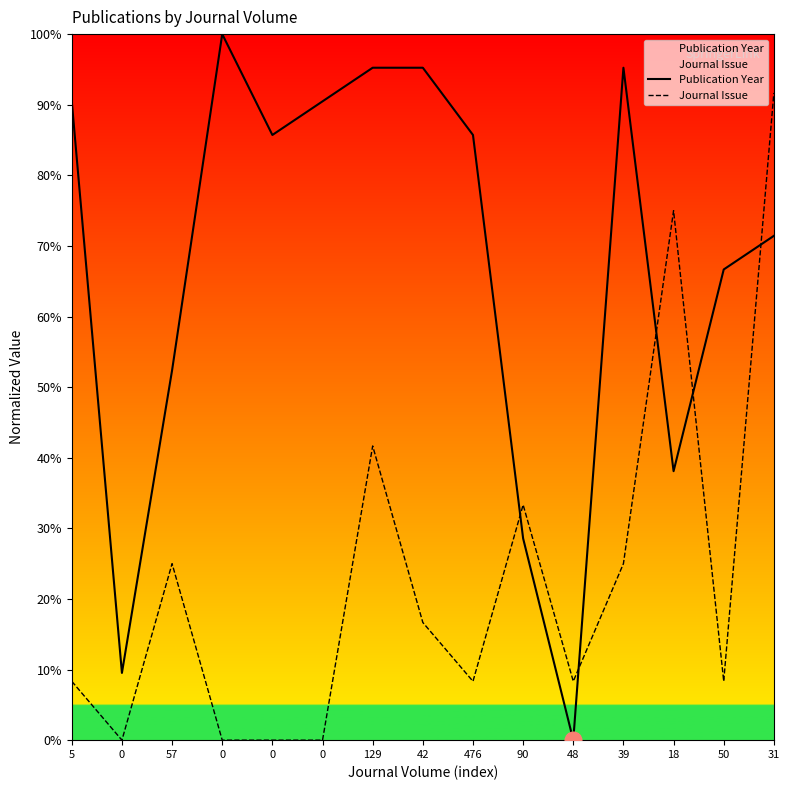

True or false: Journal Issue has a value of 4.4 at 48.

False